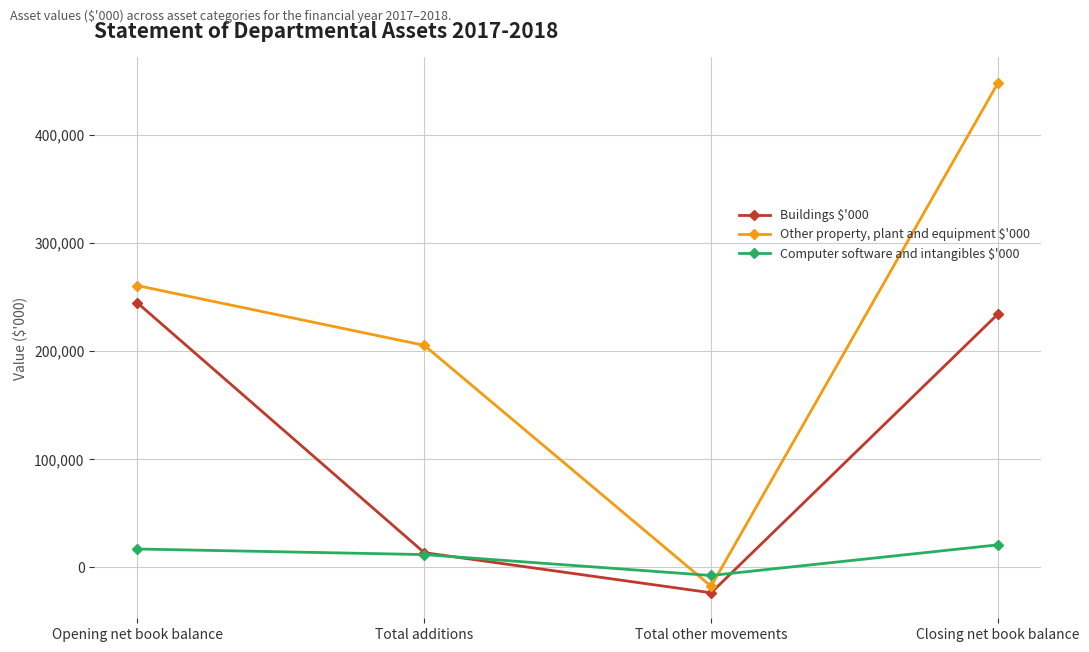

What is the difference between the highest and lowest values at Total additions?

193648